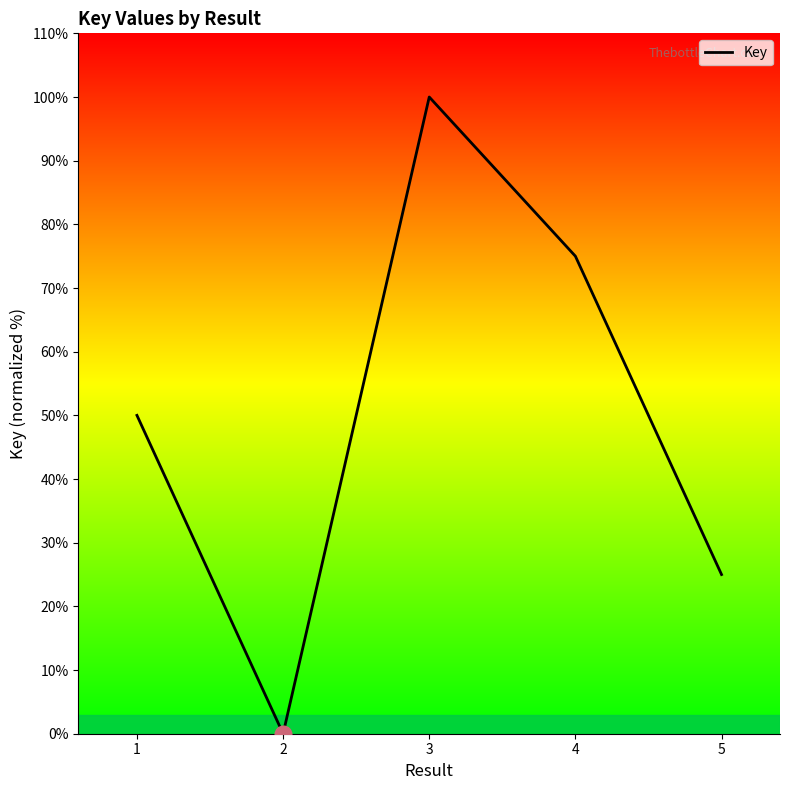

What is the change in value from 1 to 3?

+50